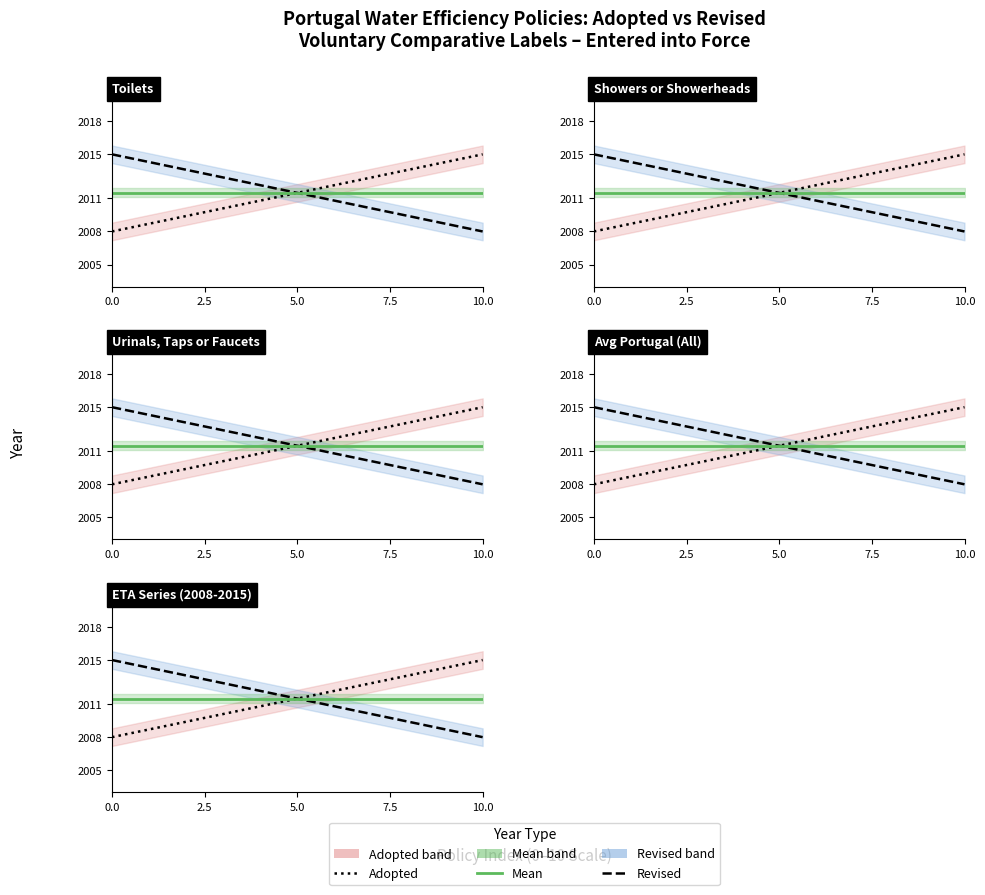

Which series has the widest spread of values?

Adopted